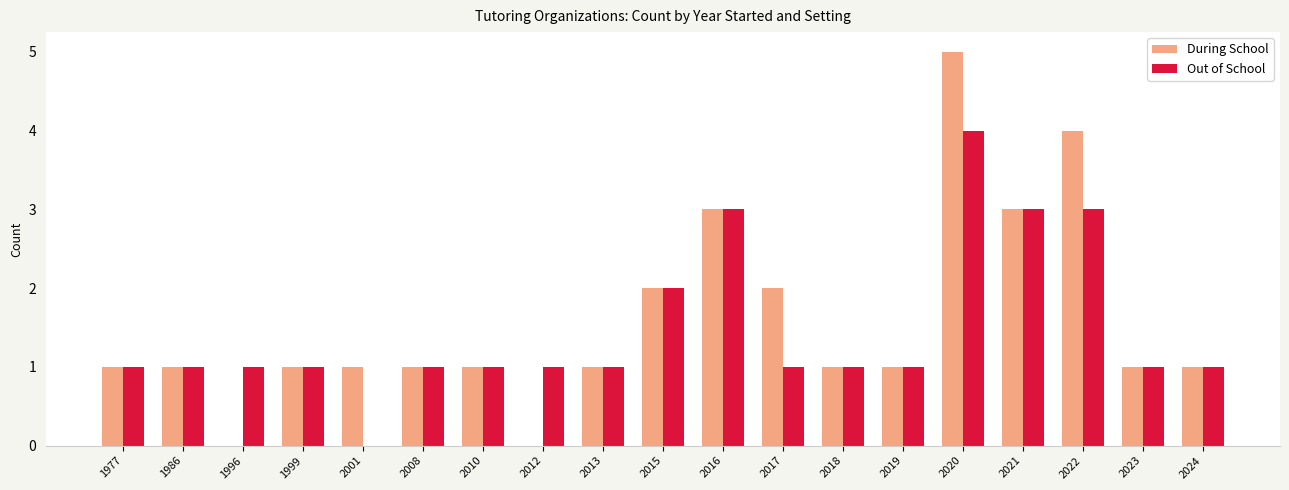

What is the average value of the During School series?

2